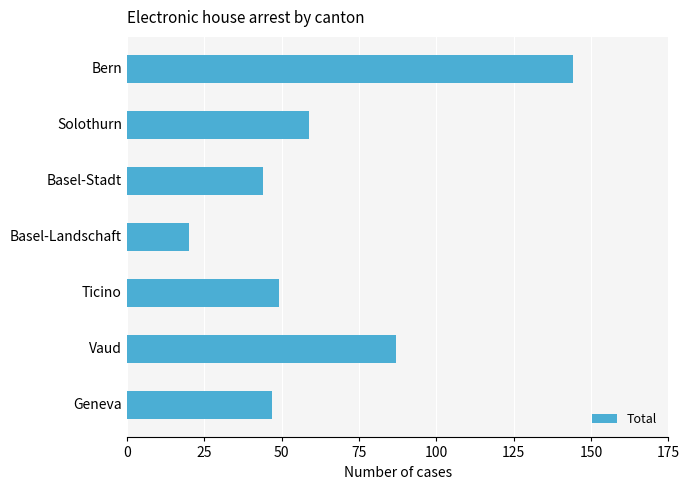

The chart shows a value of 59 at Solothurn. True or false?

True